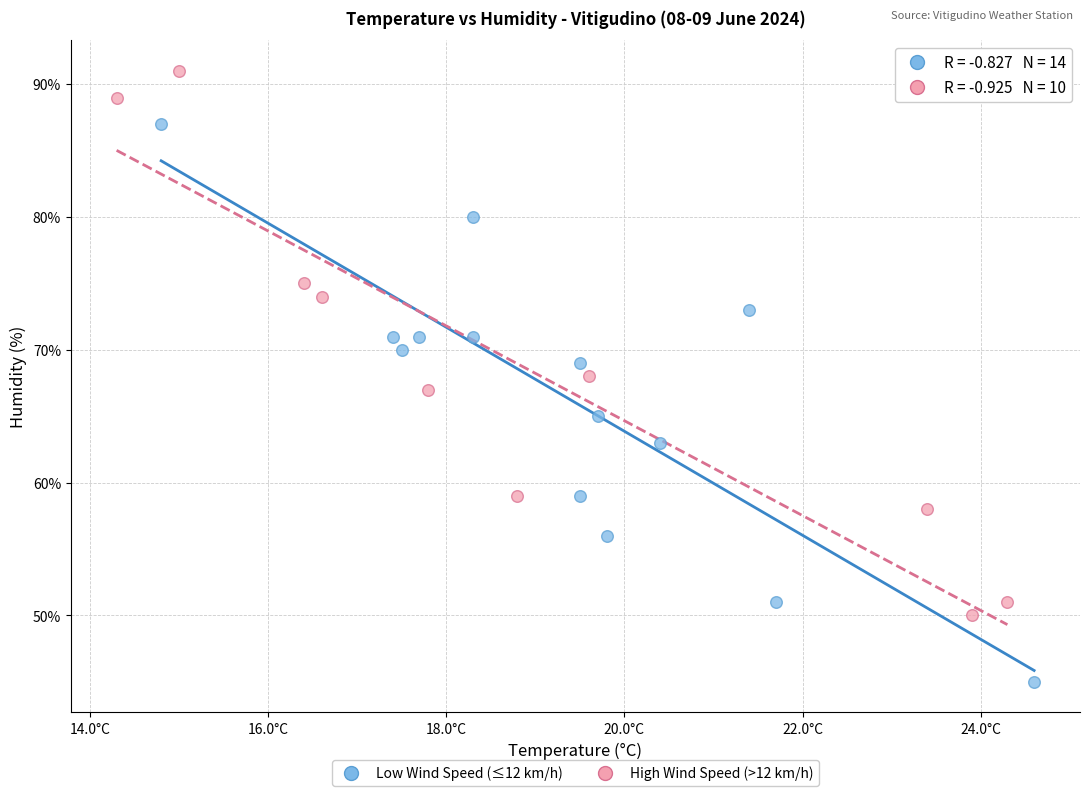

Which series reaches the minimum Y coordinate?

Low Wind Speed (≤12 km/h)